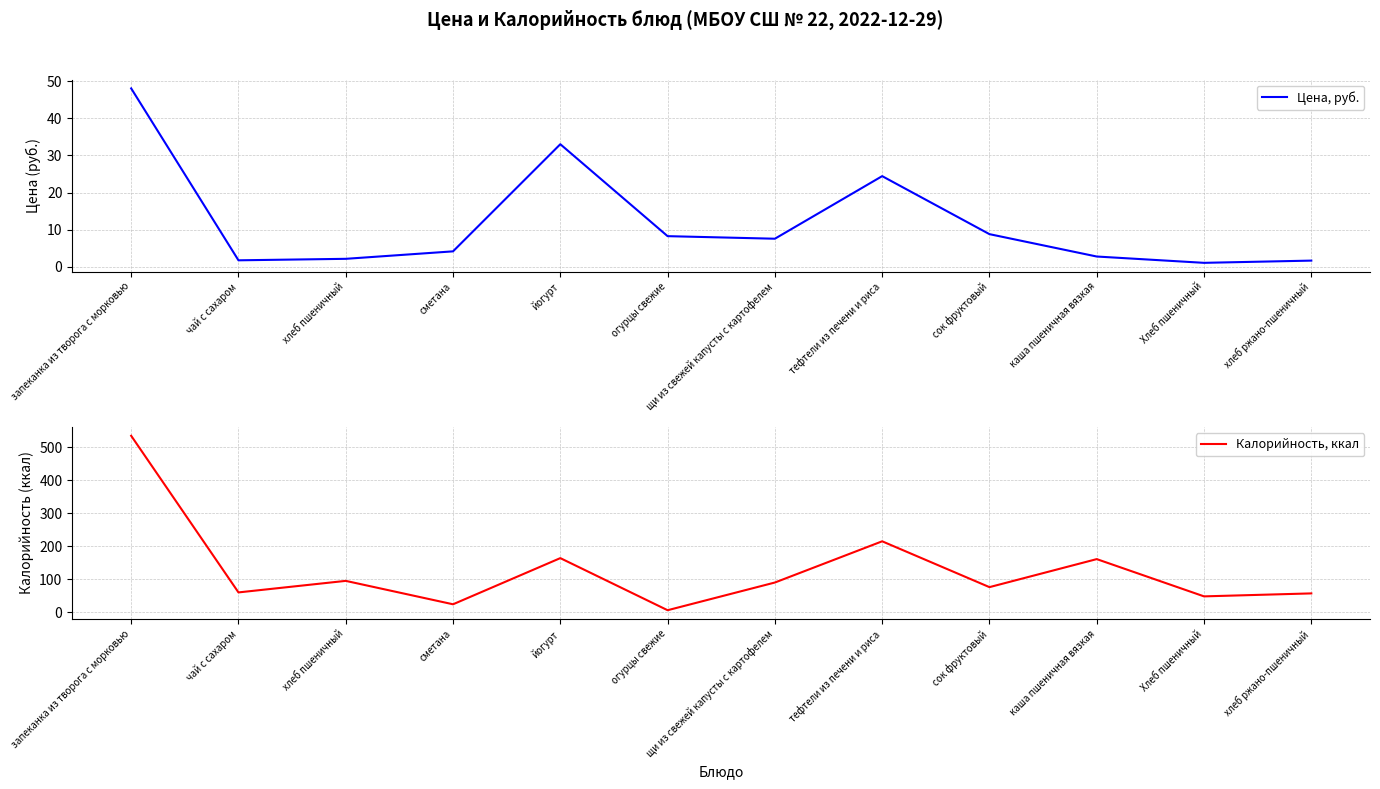

Is the value of Калорийность, ккал at сметана greater than the value of Цена, руб. at йогурт?

No